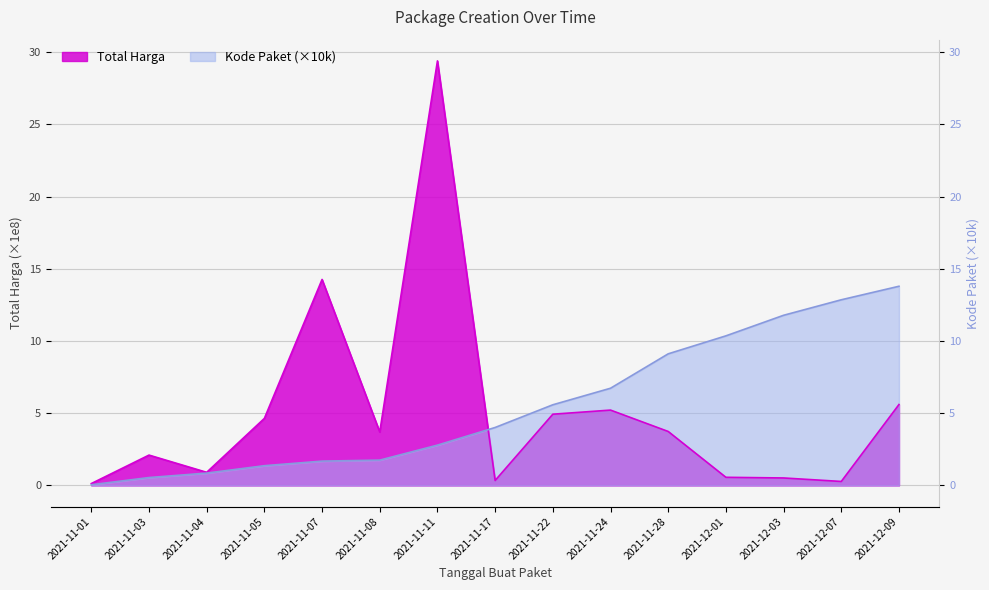

True or false: Total Harga (M) has a value of 3.0 at 2021-11-03.

False